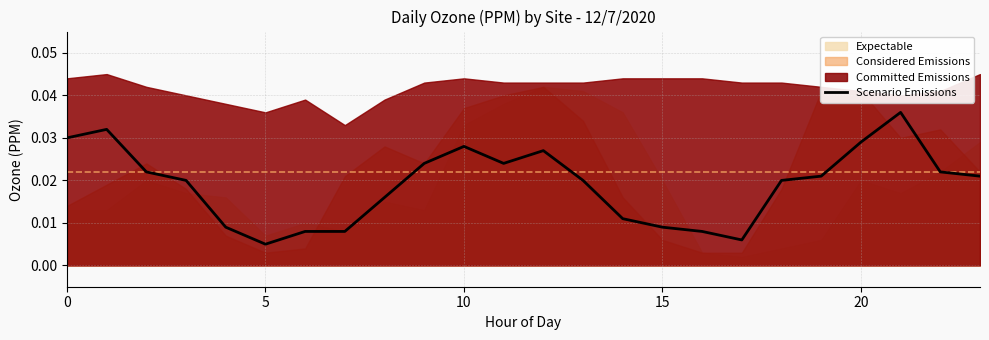

Is it true that the value at 18 is 0.0?

False